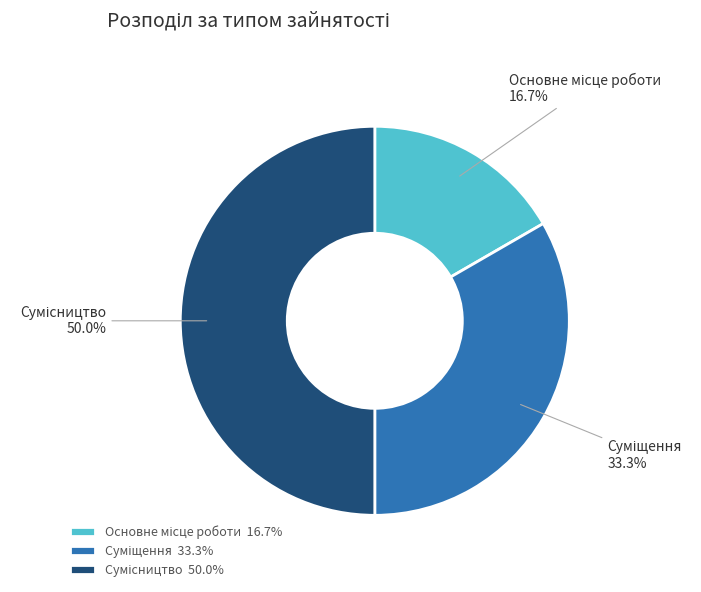

Is the sum of Суміщення and Основне місце роботи greater than half?

No